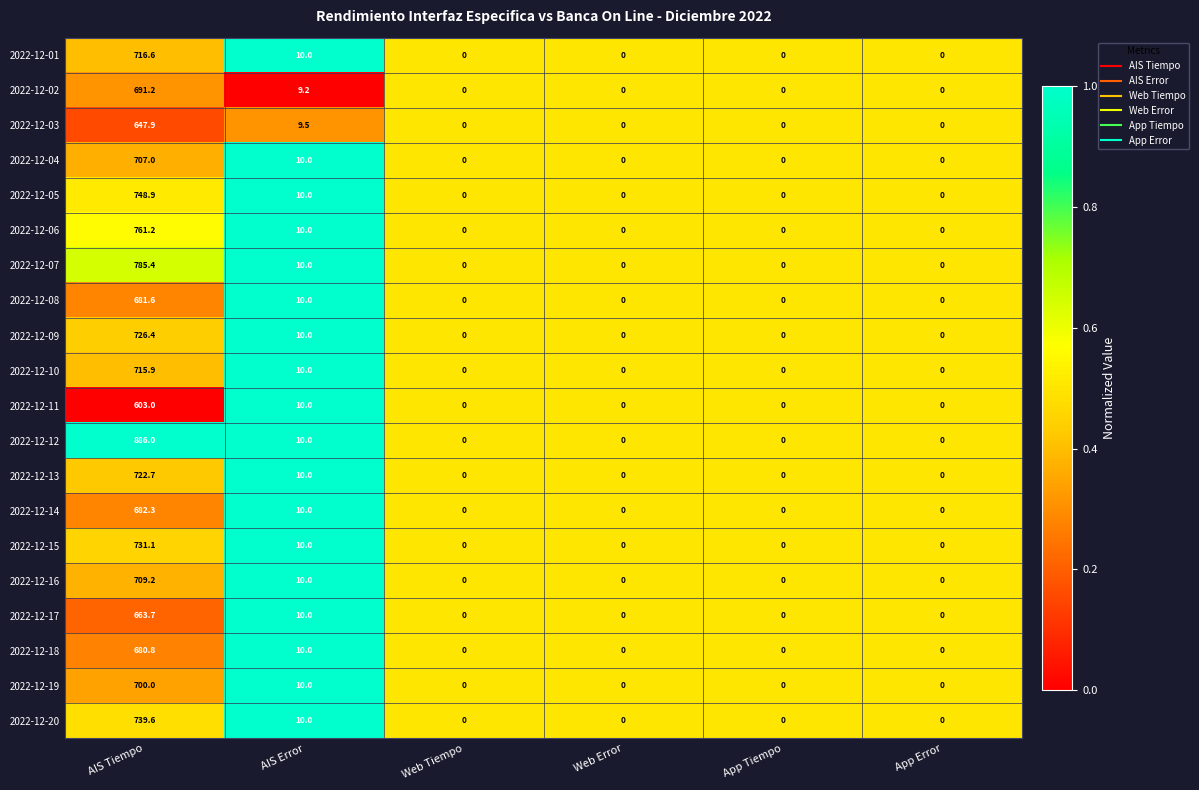

Where is 2022-12-19 nearest to the value 350?

AIS Error